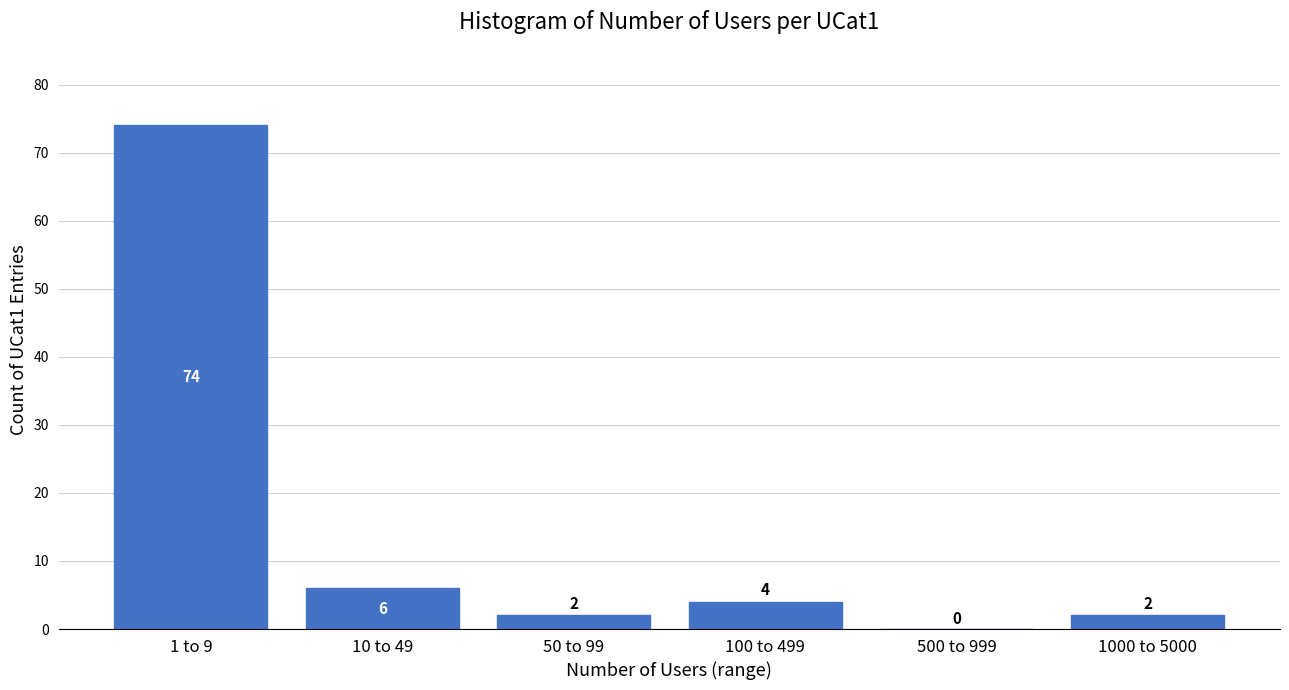

Reading left to right, transcribe all the data shown in this chart.

1 to 9=74	10 to 49=6	50 to 99=2	100 to 499=4	500 to 999=0	1000 to 5000=2